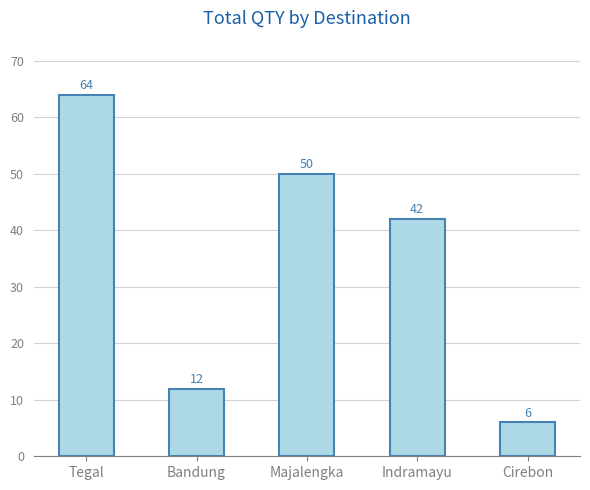

Reading left to right, list all the values displayed in this chart.

64	12	50	42	6